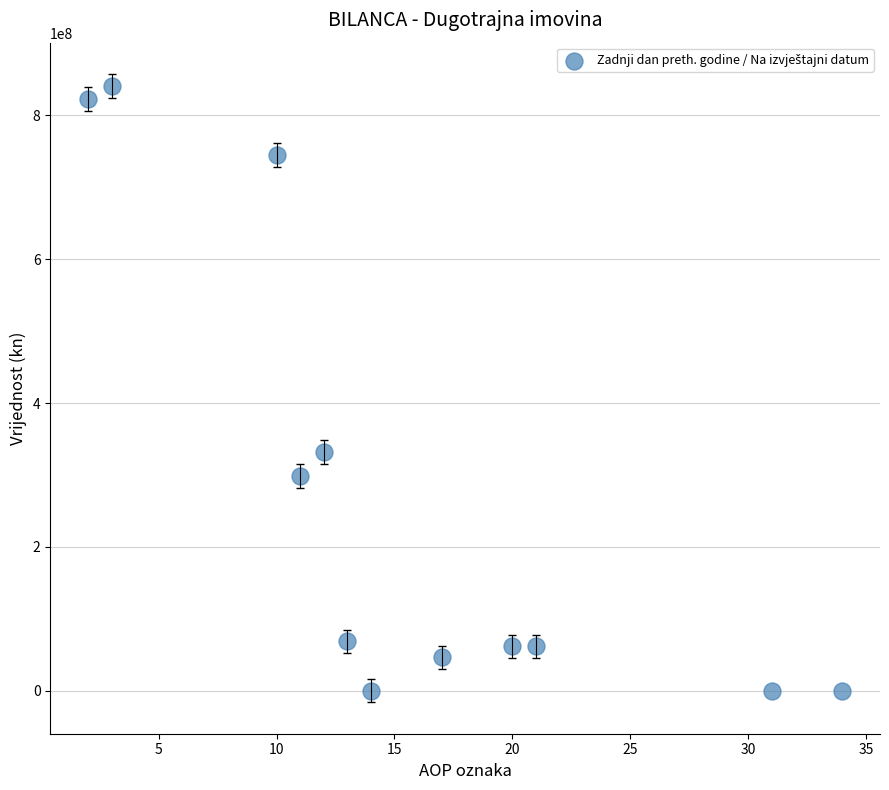

What is the range of X values (max minus min)?

32